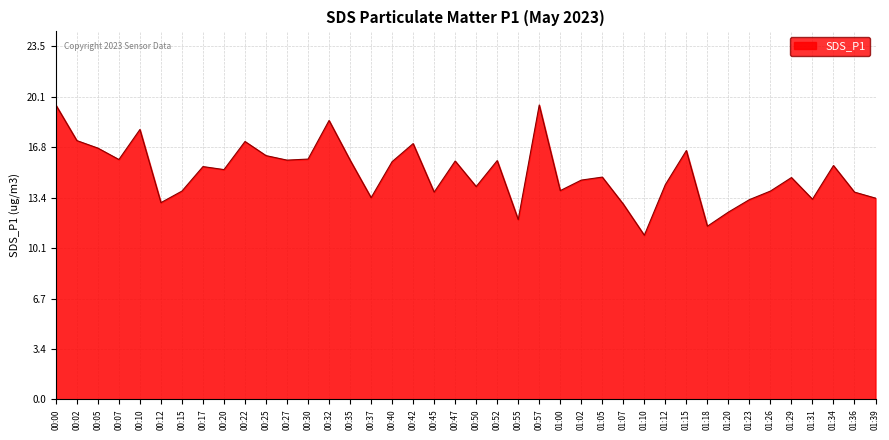

What is the difference between the maximum and minimum values?

8.7